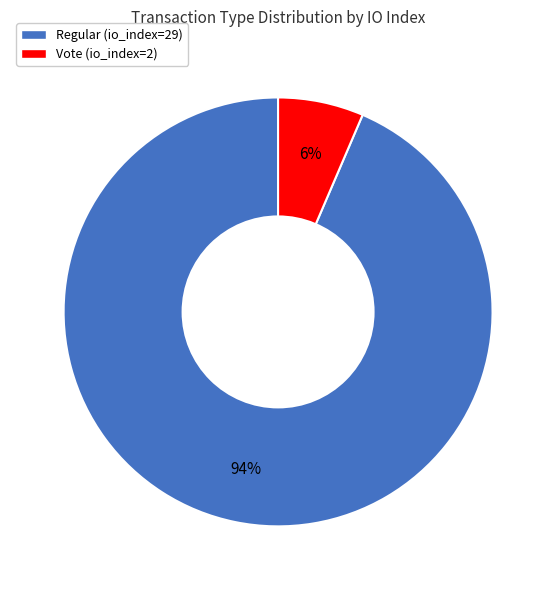

Which slice is the largest?

Regular (io_index=29)